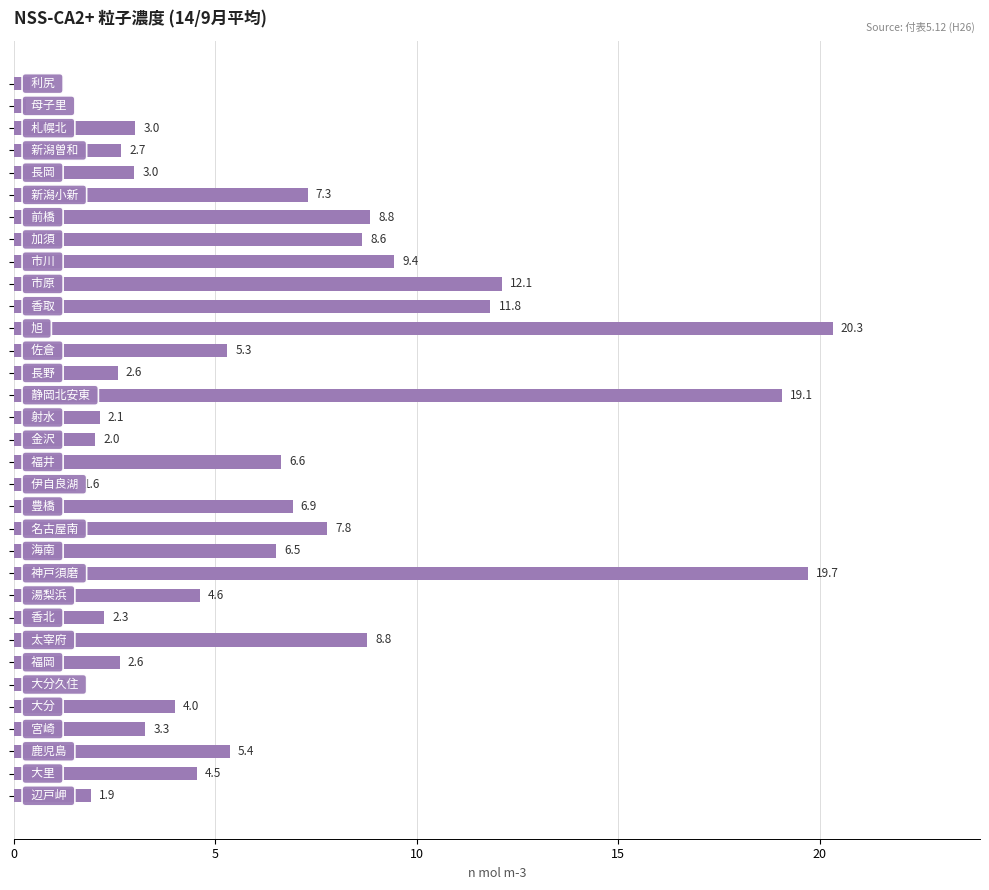

Reading top to bottom, what are all the values shown in this chart?

0.4	0.3	3.0	2.7	3.0	7.3	8.8	8.6	9.4	12.1	11.8	20.3	5.3	2.6	19.1	2.1	2.0	6.6	1.6	6.9	7.8	6.5	19.7	4.6	2.3	8.8	2.6	0.9	4.0	3.3	5.4	4.5	1.9